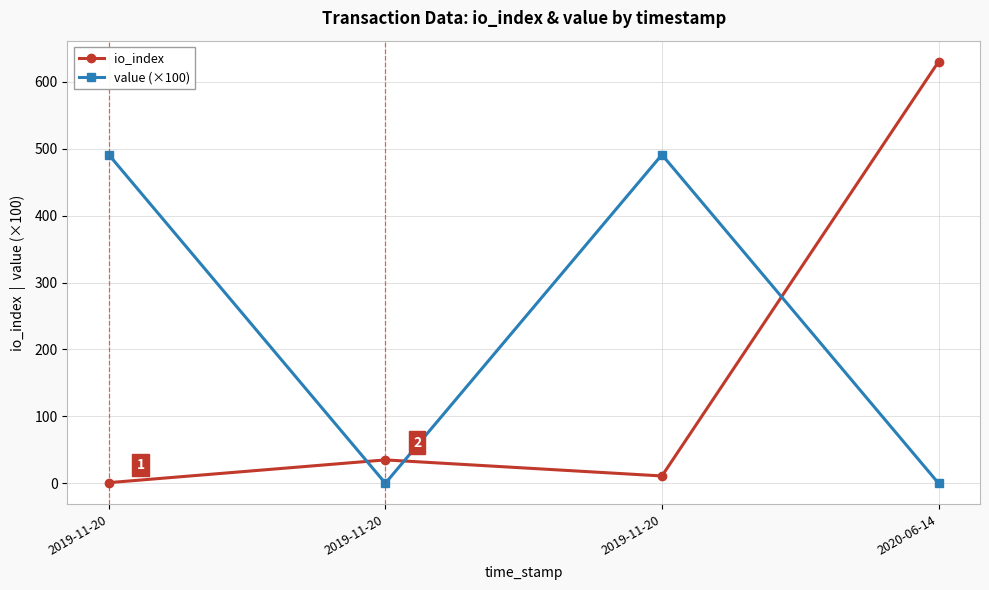

At which category is the sum across all series the highest?

2020-06-14